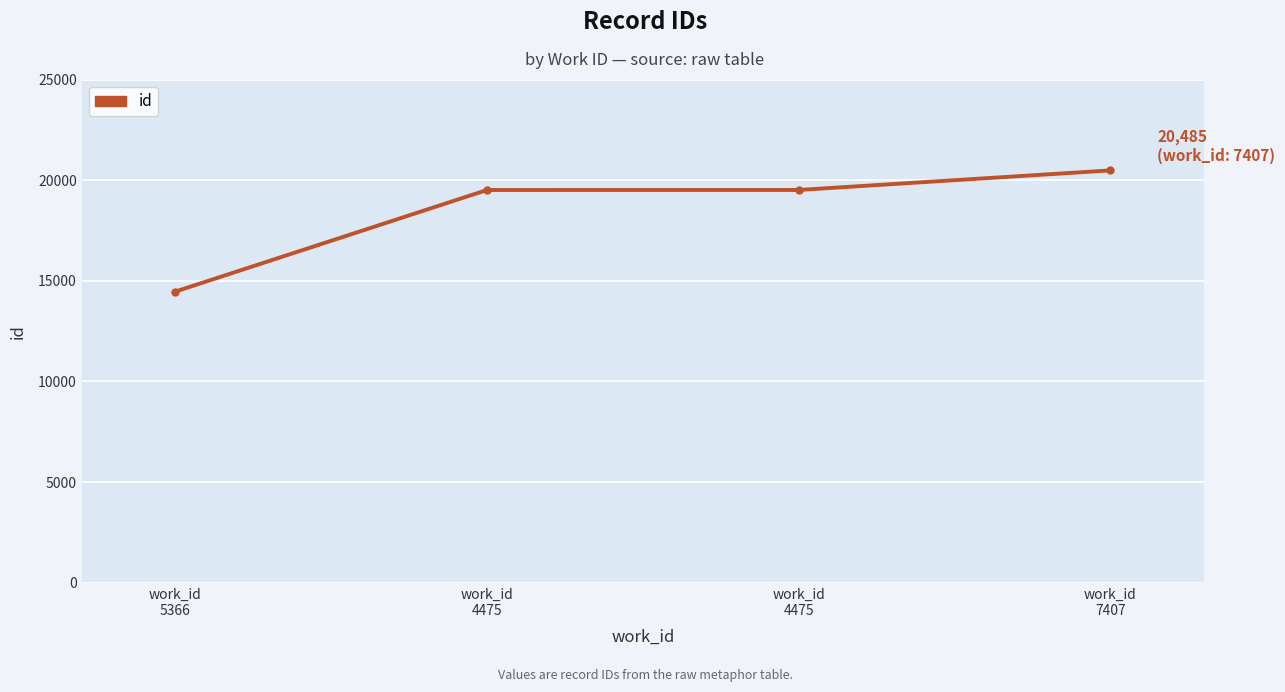

How many series are shown in this chart?

1